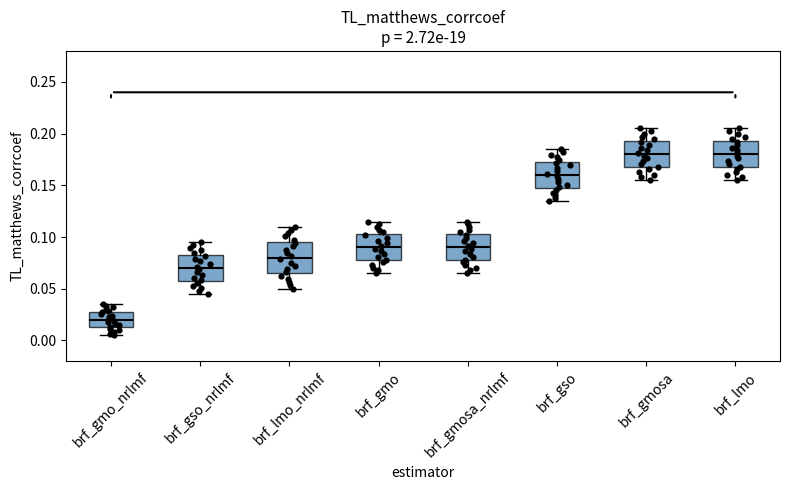

Reading left to right, transcribe this box plot: for each box, give where its median line is, the range the box spans, and where its two whiskers end, as read against the y-axis. The values are not printed on the chart, so give them approximately, as read against the axis.

brf_gmo_nrlmf: median 0.020, box 0.015 to 0.030, whiskers 0.005 to 0.035
brf_gso_nrlmf: median 0.070, box 0.060 to 0.085, whiskers 0.045 to 0.095
brf_lmo_nrlmf: median 0.080, box 0.065 to 0.095, whiskers 0.050 to 0.110
brf_gmo: median 0.090, box 0.080 to 0.105, whiskers 0.065 to 0.115
brf_gmosa_nrlmf: median 0.090, box 0.080 to 0.105, whiskers 0.065 to 0.115
brf_gso: median 0.160, box 0.150 to 0.175, whiskers 0.135 to 0.185
brf_gmosa: median 0.180, box 0.170 to 0.195, whiskers 0.155 to 0.205
brf_lmo: median 0.180, box 0.170 to 0.195, whiskers 0.155 to 0.205